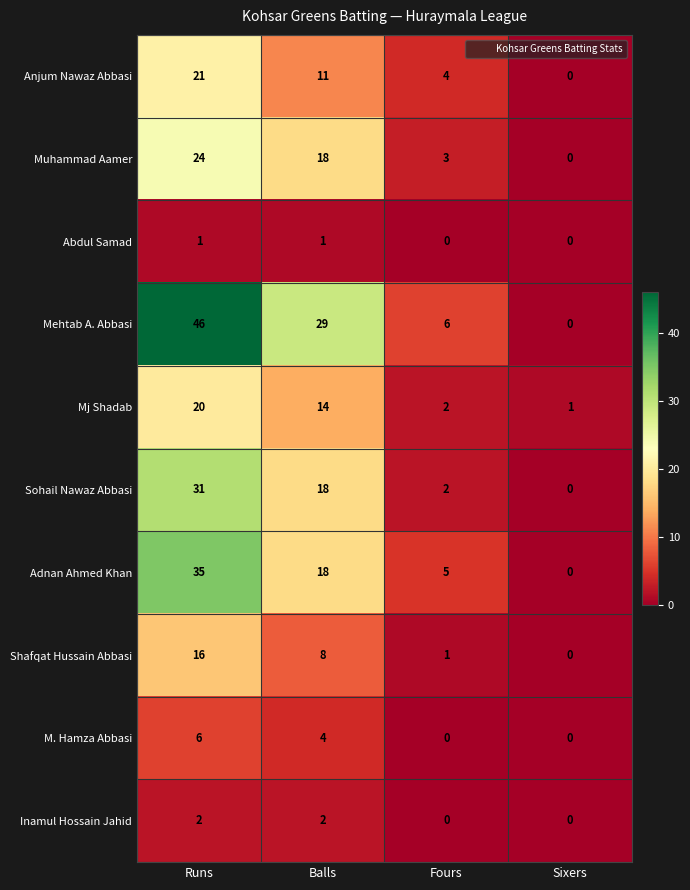

How many values in Sohail Nawaz Abbasi are above zero?

3